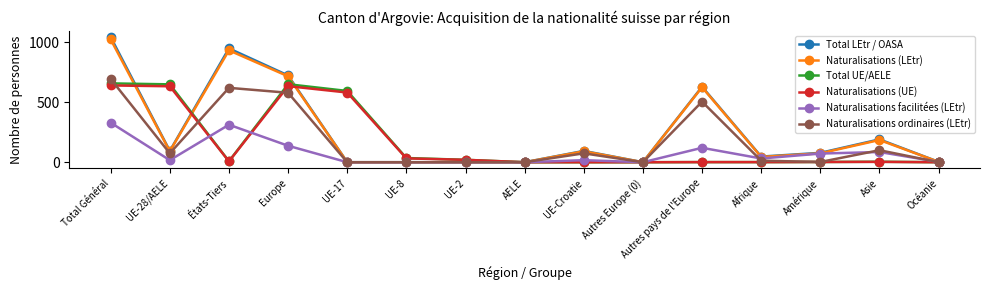

What is the sum of all Naturalisations (LEtr) values?

3780